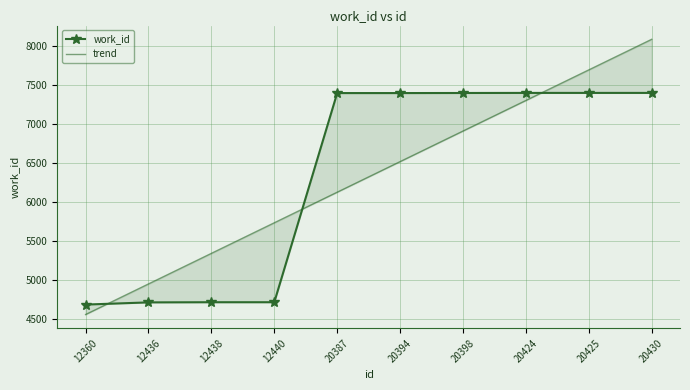

At which category is the sum across all series the highest?

20430